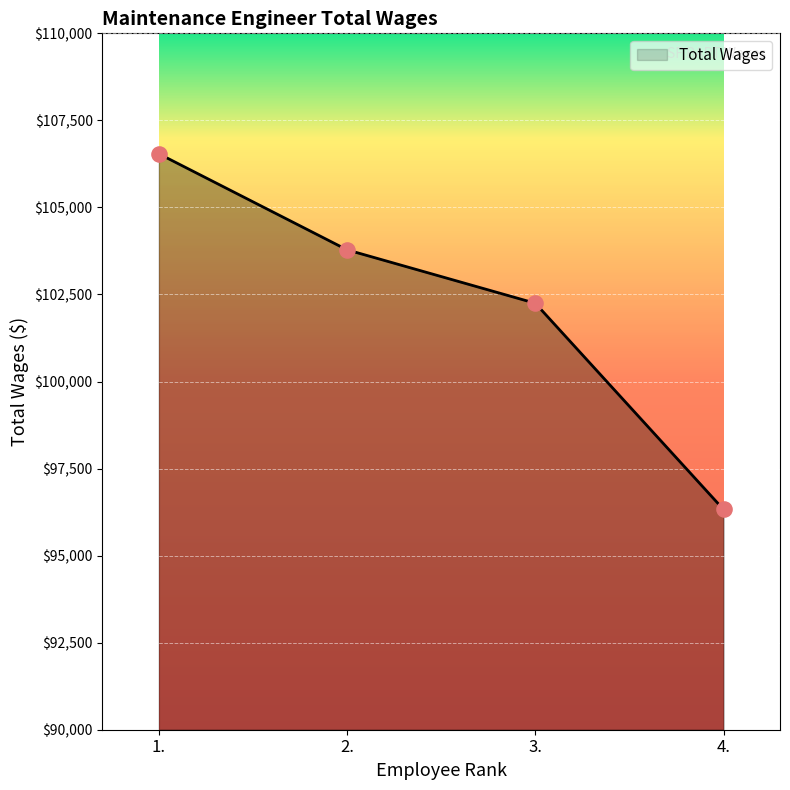

What is the change in value from 1. to 4.?

-10215